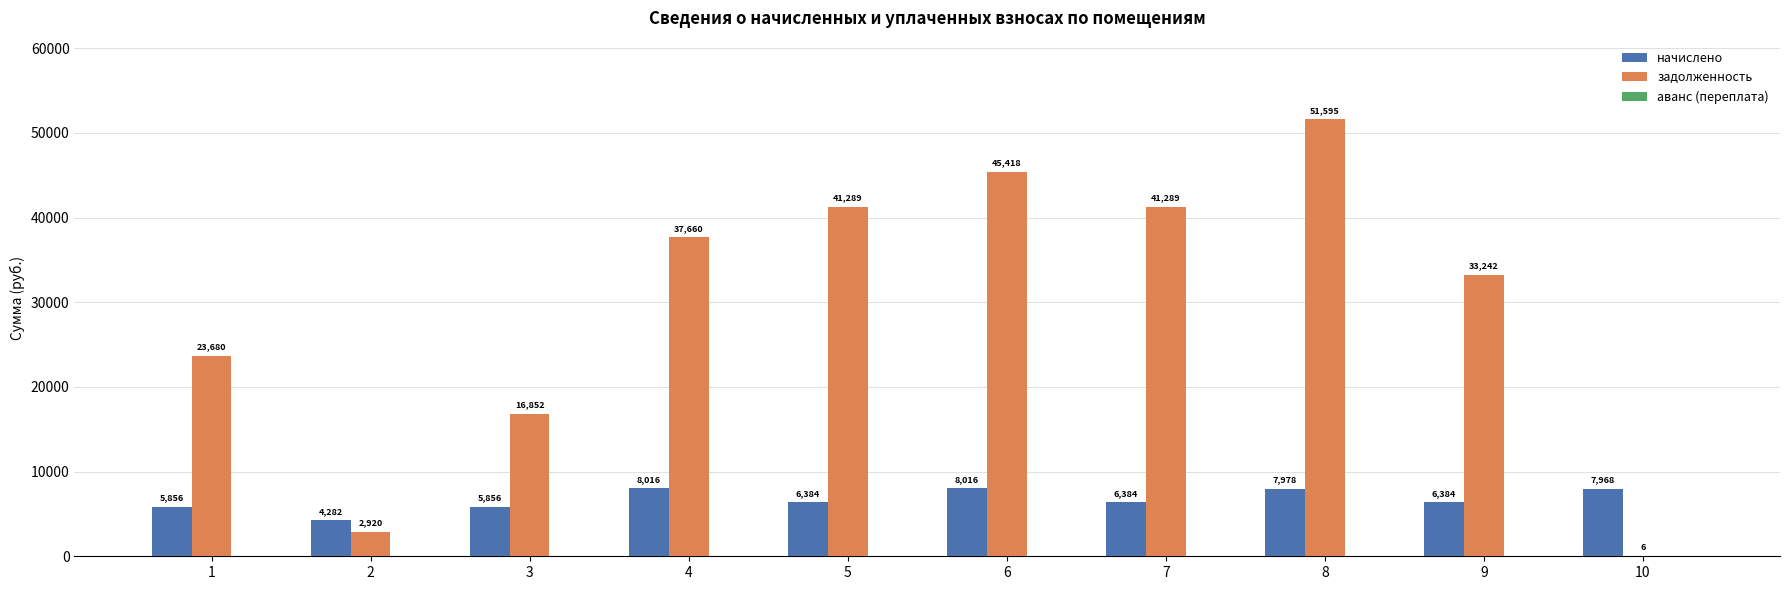

Is it true that начислено equals 13050.2 at 8?

False